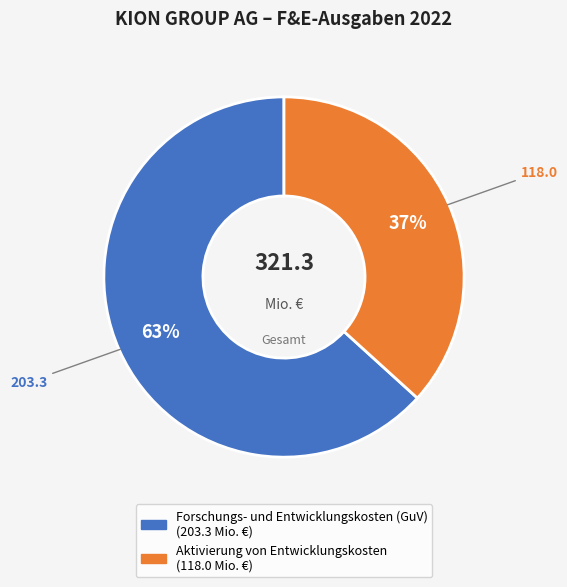

Is it true that Forschungs- und Entwicklungskosten (GuV) is 58% of the pie?

False